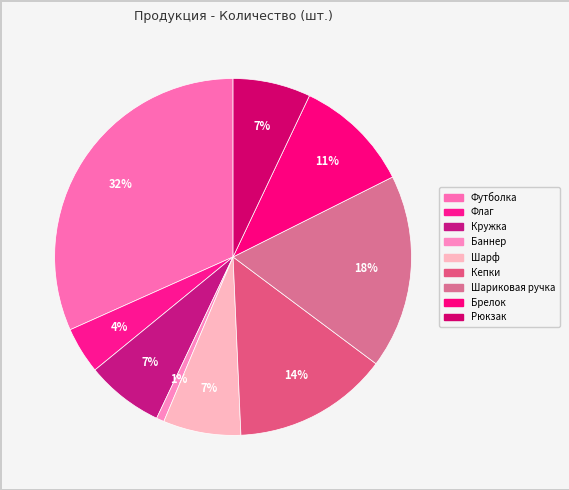

To the nearest percent, what portion does Кружка represent?

7%